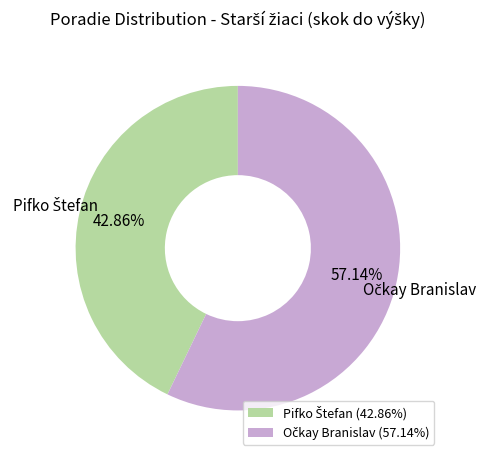

Is there any slice that represents more than half of the pie?

Yes